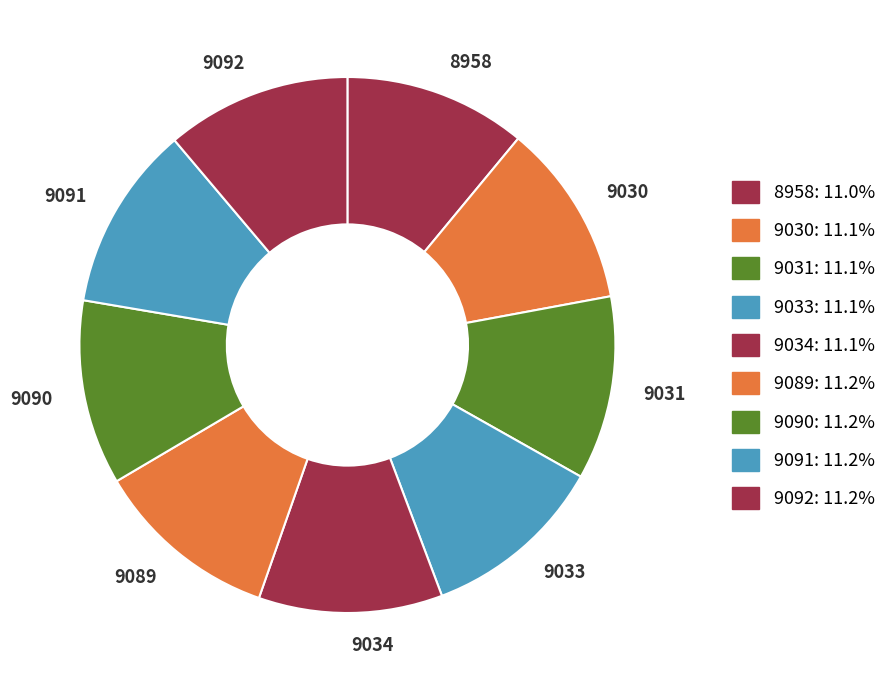

Count the number of slices in the pie.

9